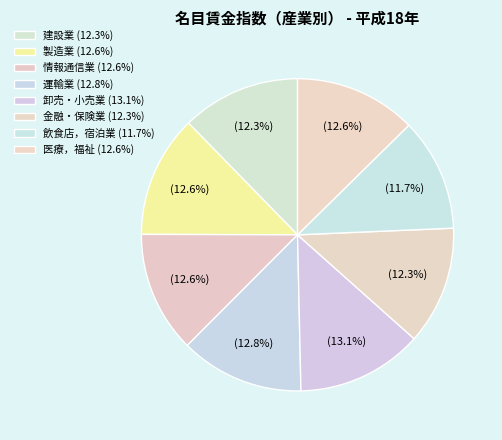

True or false: 情報通信業 accounts for 13% of the total.

True